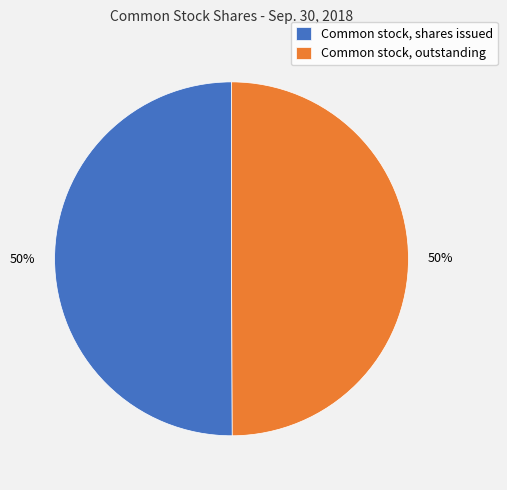

Do Common stock, shares issued and Common stock, outstanding together represent more than half of the pie?

Yes